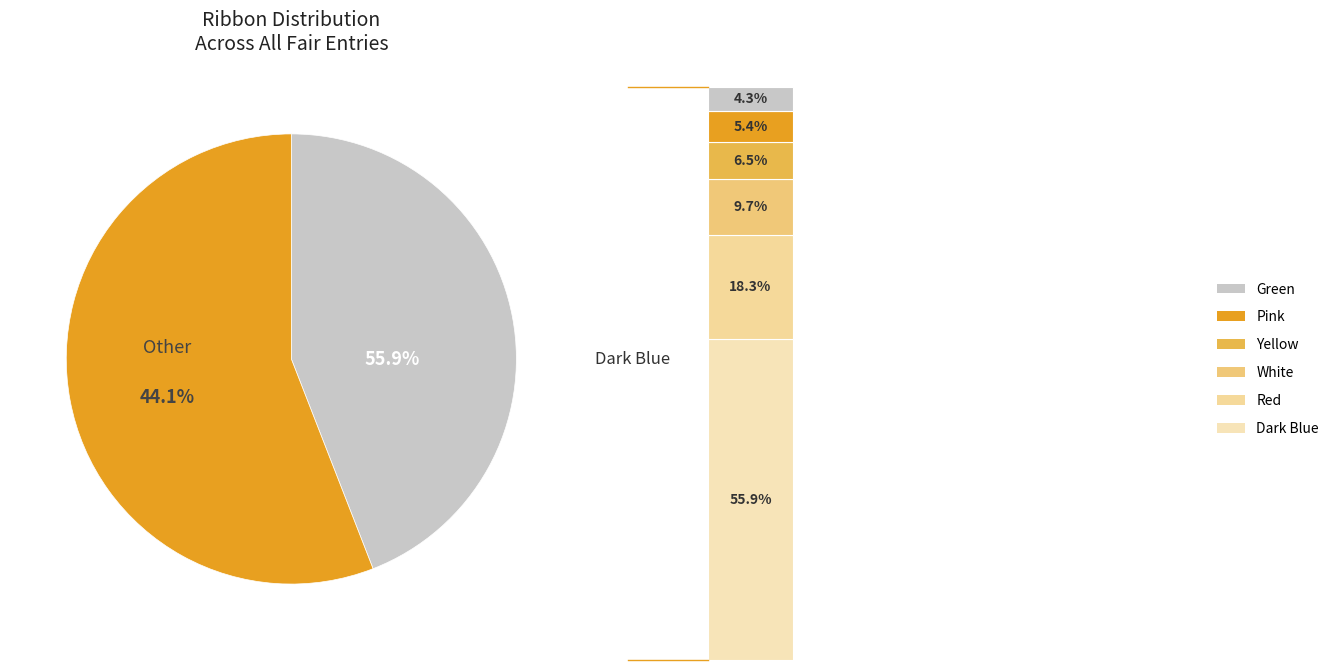

To the nearest percent, what is the difference between the Green and Dark Blue slice percentages?

52%